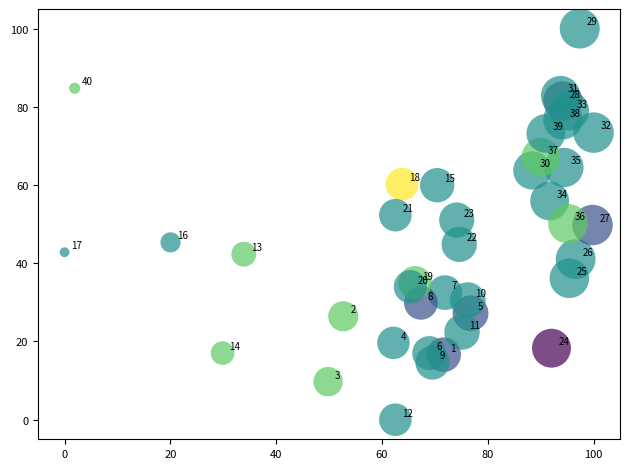

What Y value in the scatter plot is closest to 50?

50.1